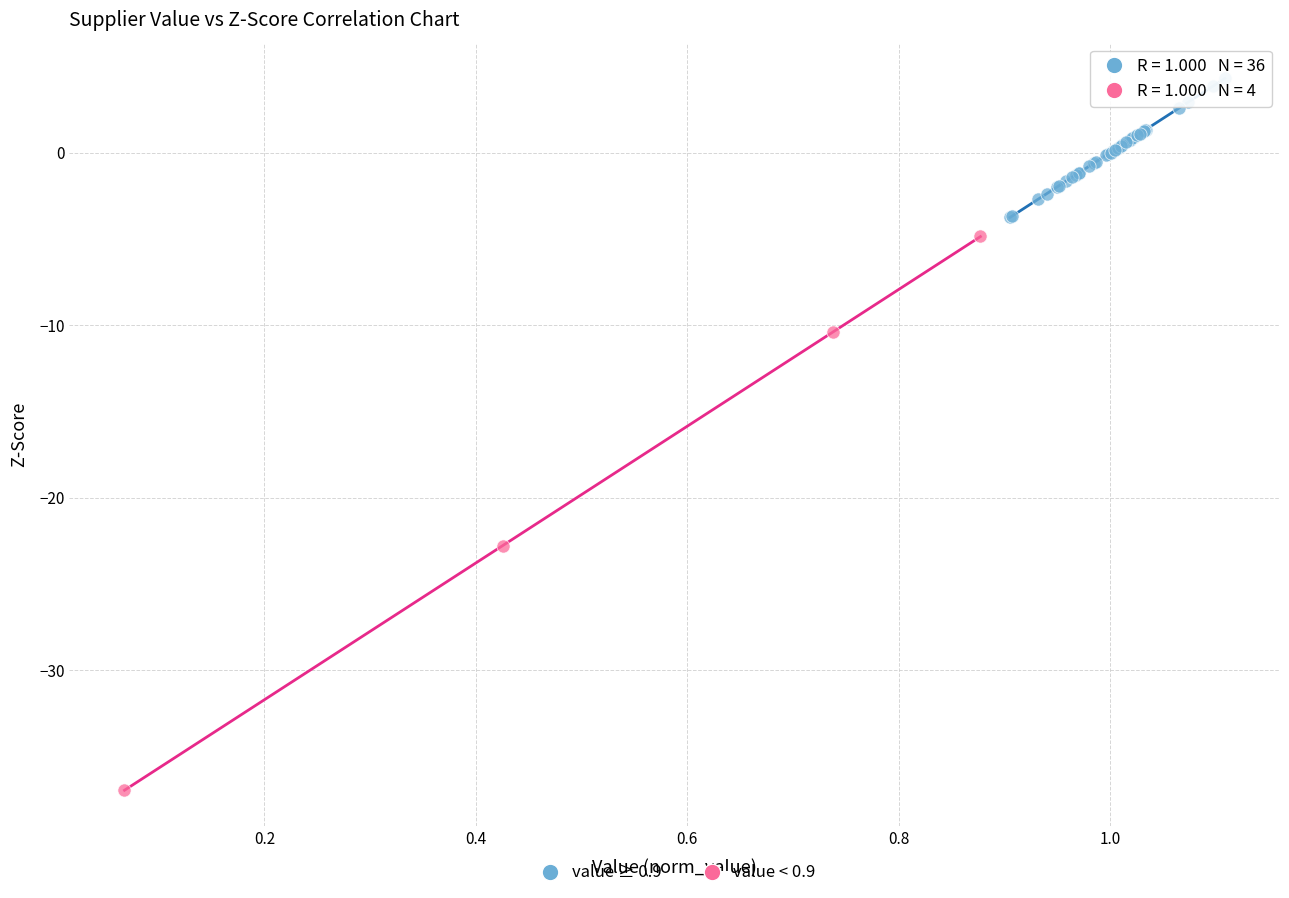

What are all the series names shown in the legend?

value ≥ 0.9, value < 0.9